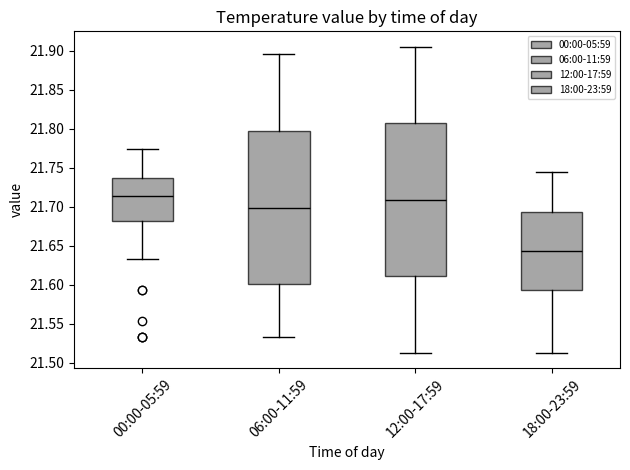

Reading left to right, transcribe this box plot: for each box, give where its median line is, the range the box spans, and where its two whiskers end, as read against the y-axis. The values are not printed on the chart, so give them approximately, as read against the axis.

00:00-05:59: median 21.715, box 21.680 to 21.735, whiskers 21.635 to 21.775
06:00-11:59: median 21.700, box 21.600 to 21.795, whiskers 21.535 to 21.895
12:00-17:59: median 21.710, box 21.610 to 21.805, whiskers 21.510 to 21.905
18:00-23:59: median 21.645, box 21.595 to 21.695, whiskers 21.510 to 21.745